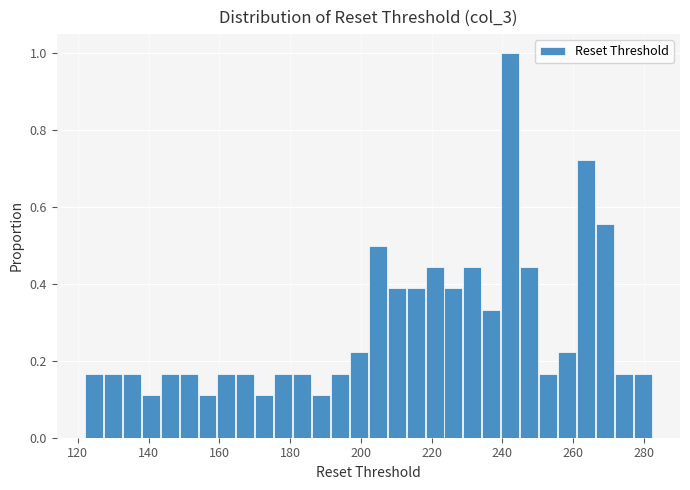

Read against the x-axis, roughly where is the centre of the tallest bar?

242